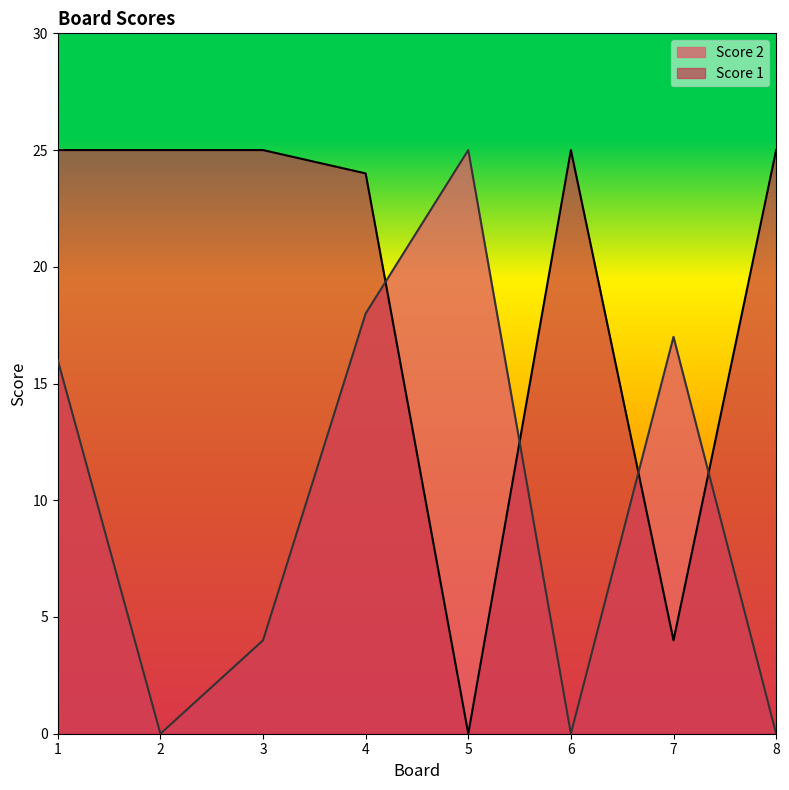

Rank the series by their average value, from lowest to highest.

Score 2, Score 1